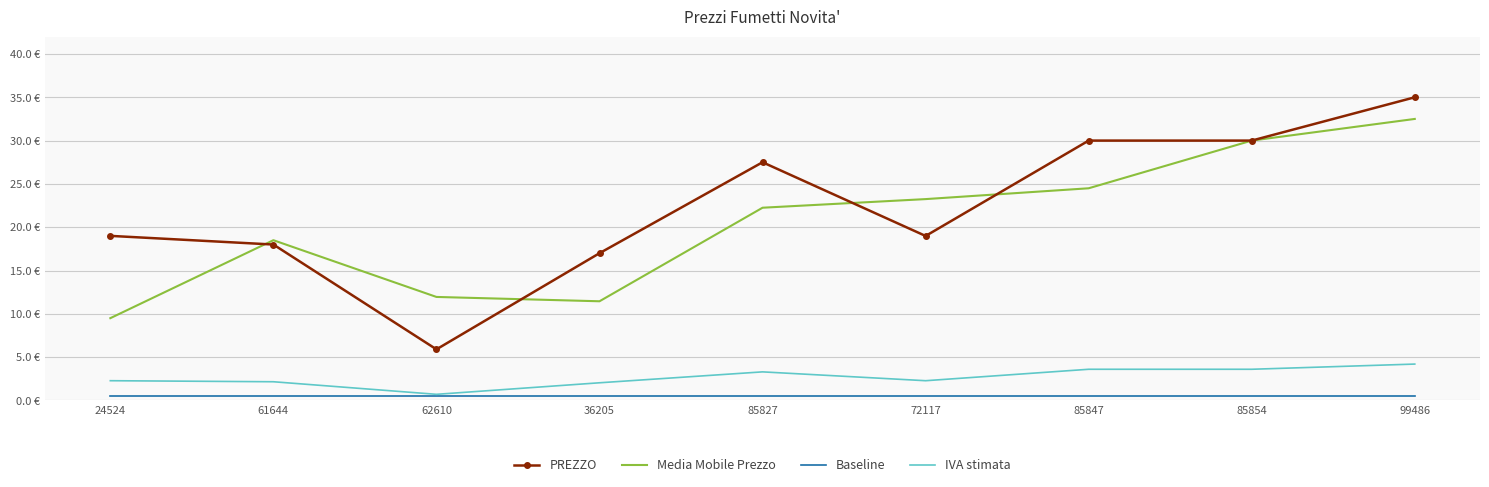

What are all the series names shown in the legend?

PREZZO, Media Mobile Prezzo, Baseline, IVA stimata